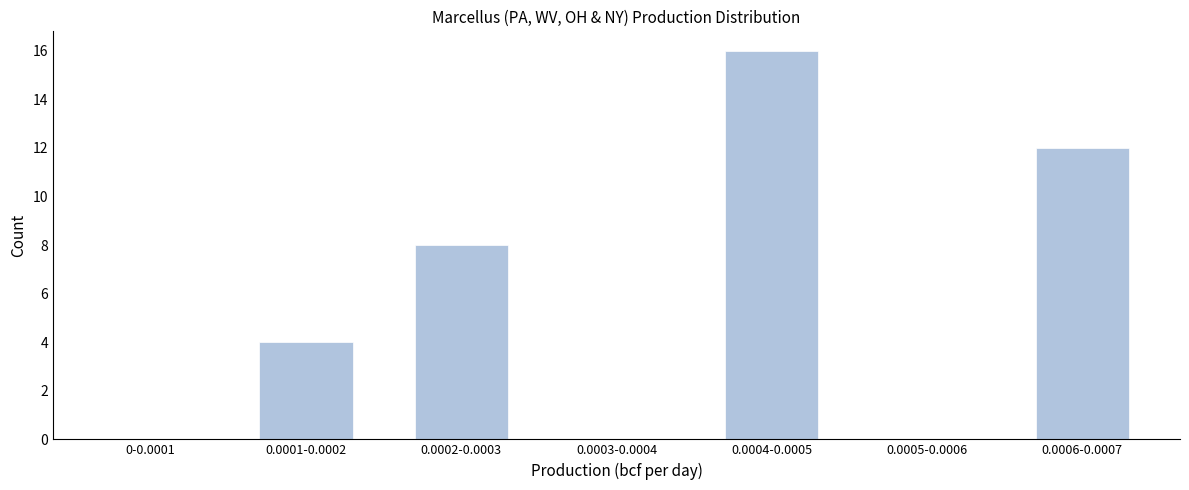

Reading left to right, what are all the values shown in this chart?

0-0.0001=0	0.0001-0.0002=4	0.0002-0.0003=8	0.0003-0.0004=0	0.0004-0.0005=16	0.0005-0.0006=0	0.0006-0.0007=12